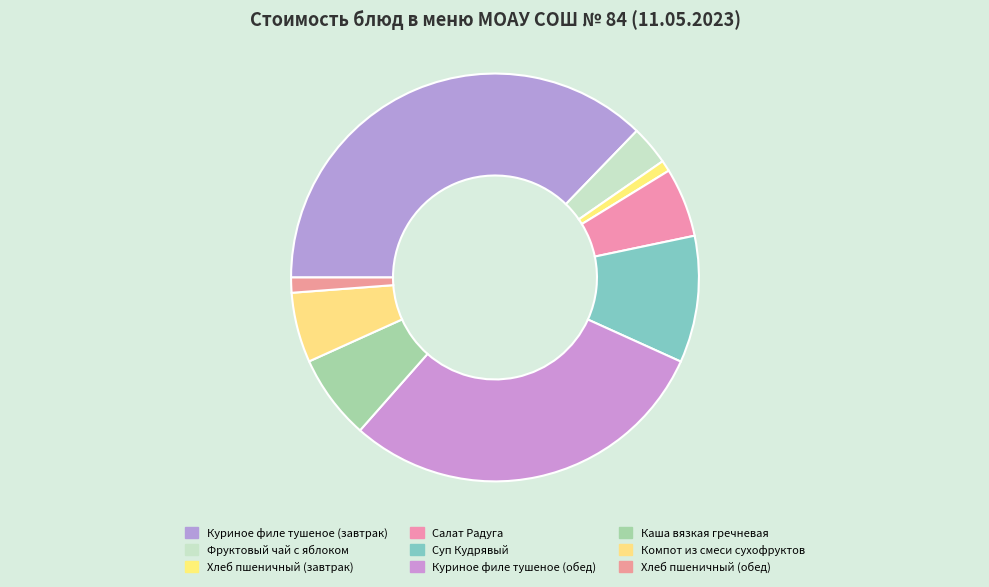

What percentage is NOT represented by Суп Кудрявый?

89.9%